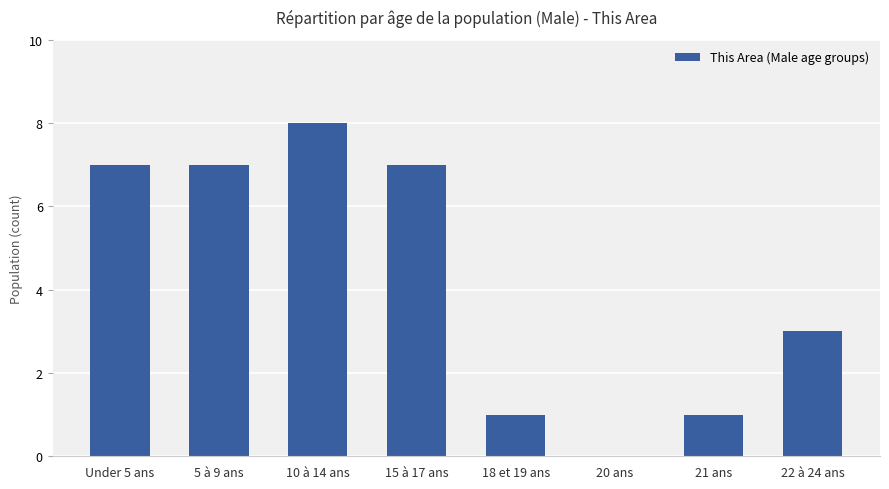

How many data points does each series have?

8